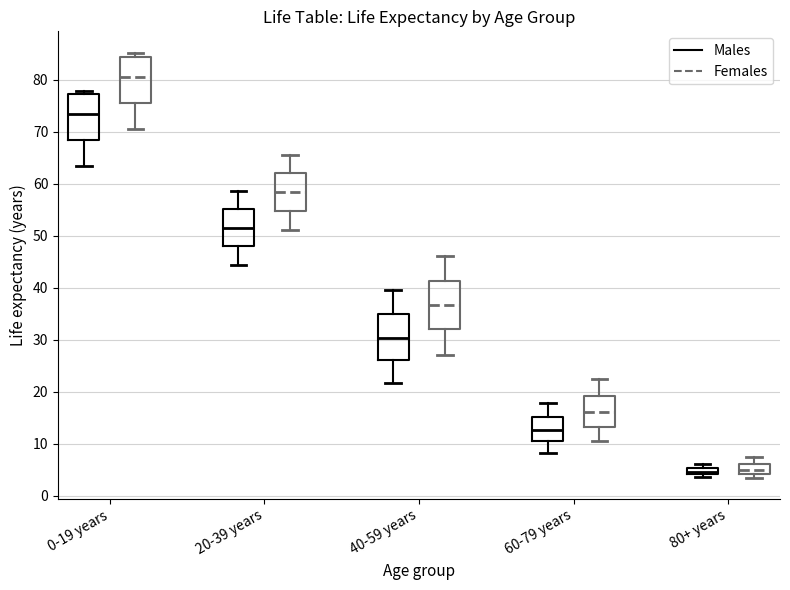

Where is the lower edge of the box for 0-19 years (Males) on the y-axis? The values are not printed on the chart, so give them approximately, as read against the axis.

68